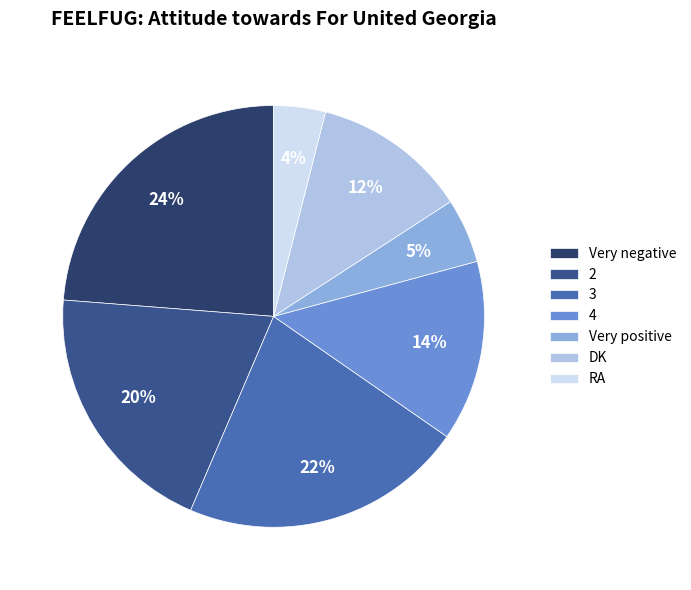

True or false: 2 accounts for 20% of the total.

True